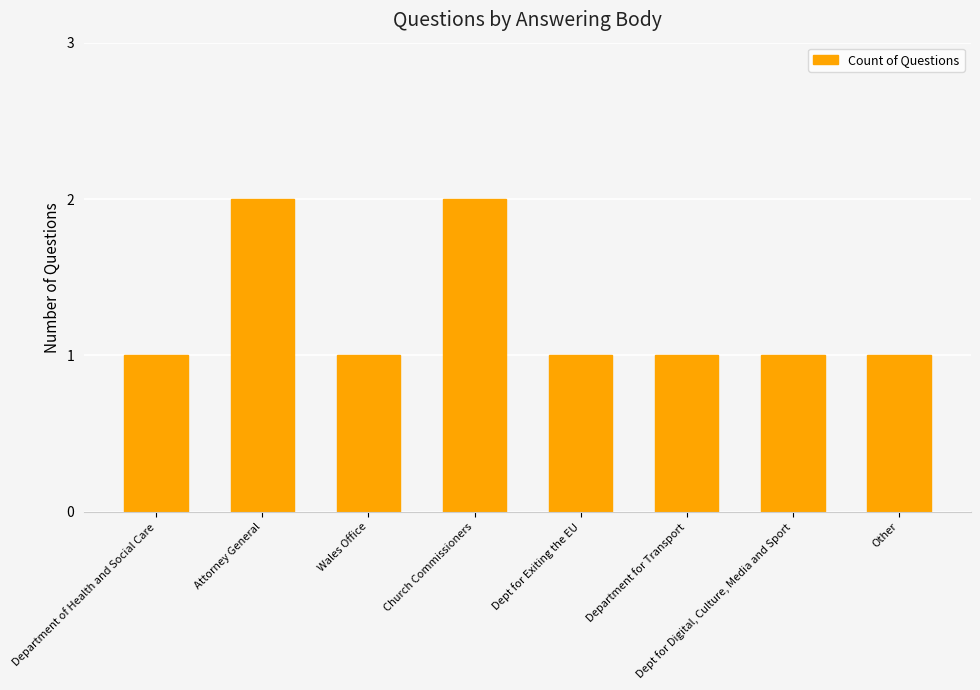

Between Department of Health and Social Care and Attorney General, which is larger?

Attorney General